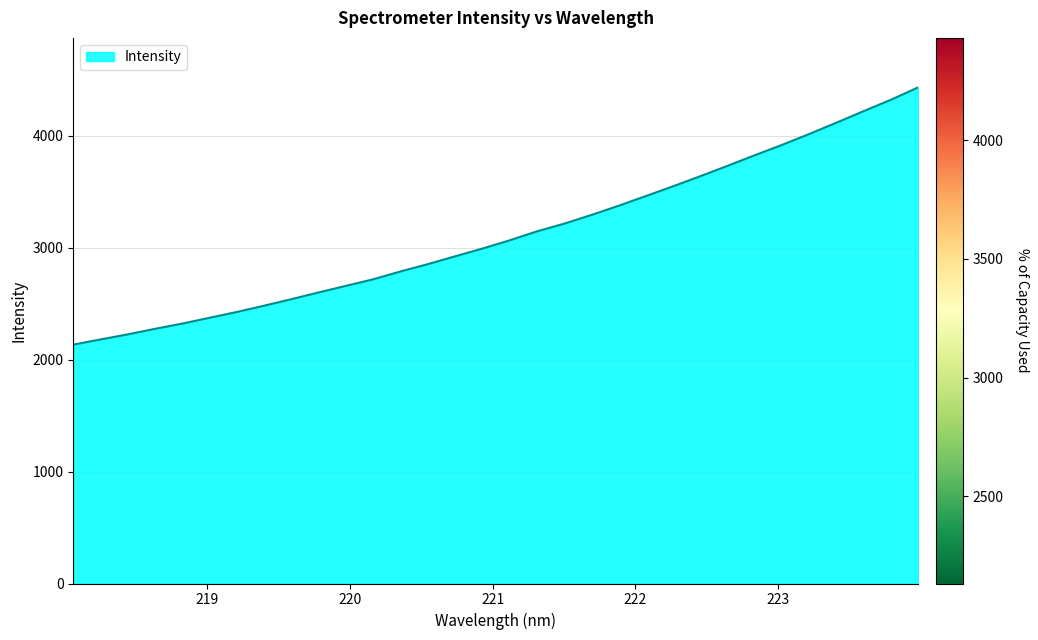

What is the greatest value displayed?

4430.3